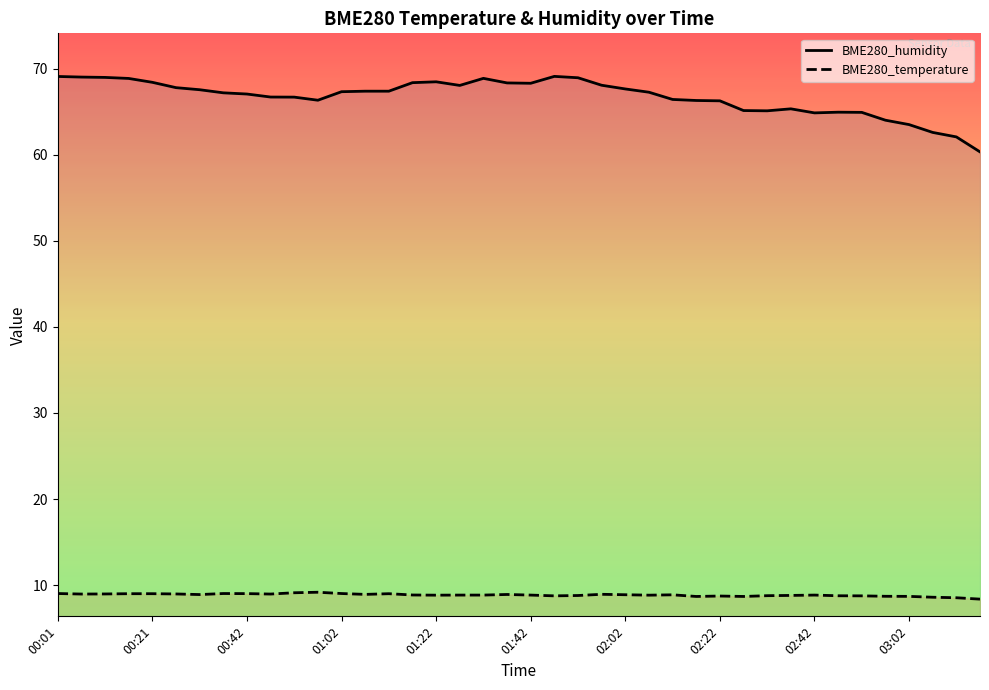

What is the difference between the BME280_humidity values at 00:47 and 00:16?

2.2